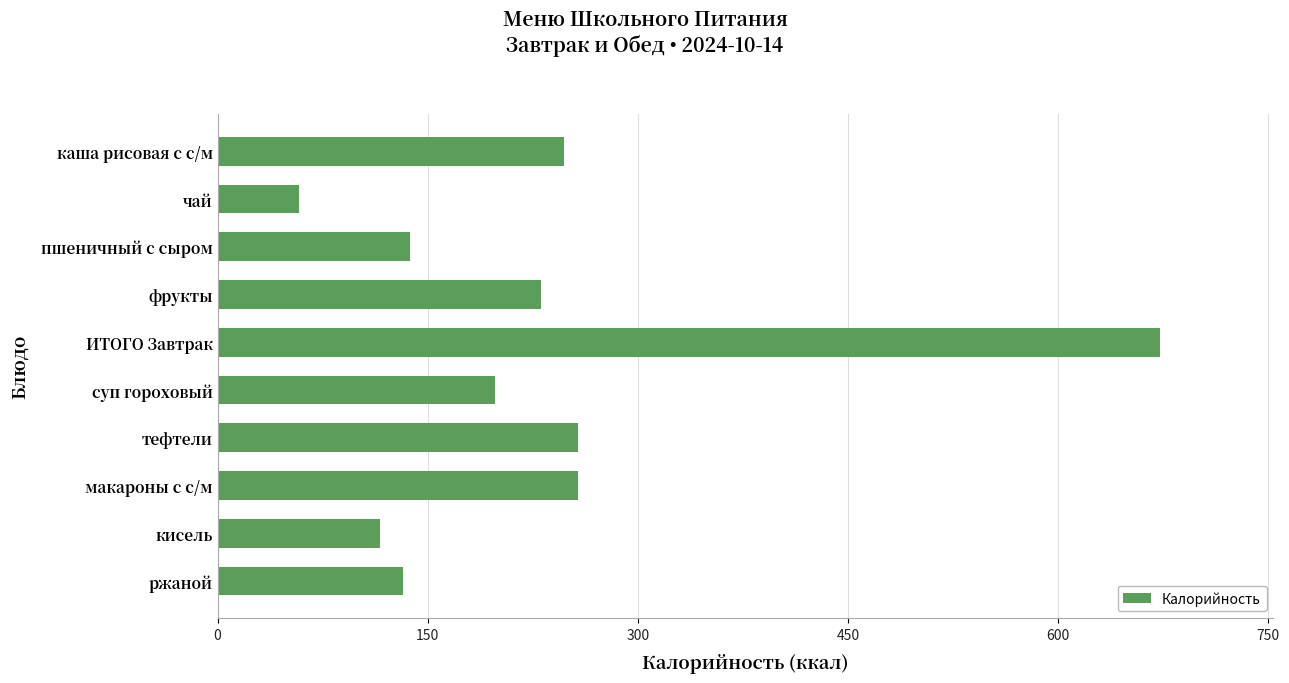

What is the greatest value displayed?

673